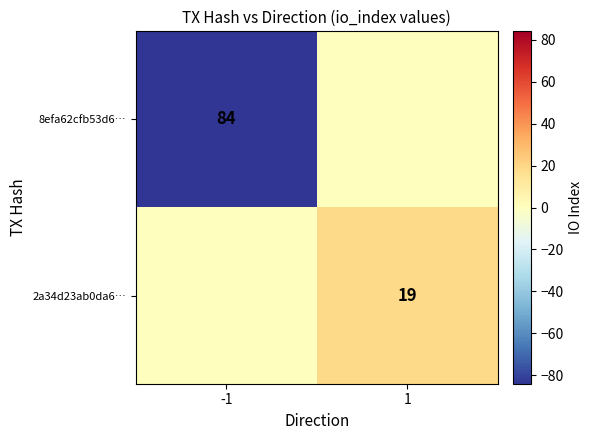

How many distinct data groups are displayed?

2